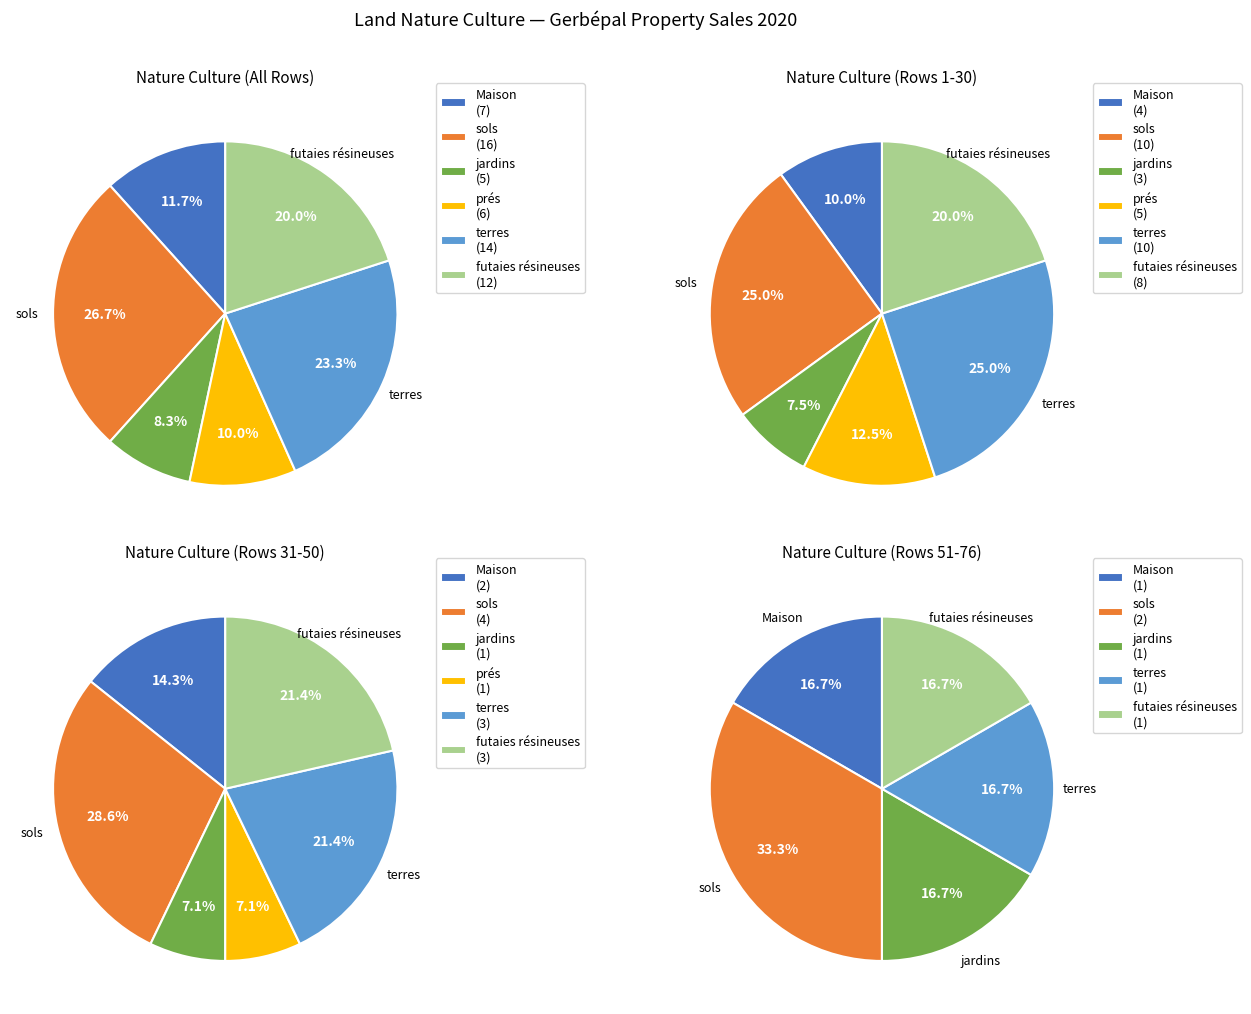

Is the sum of prés and sols greater than half?

No